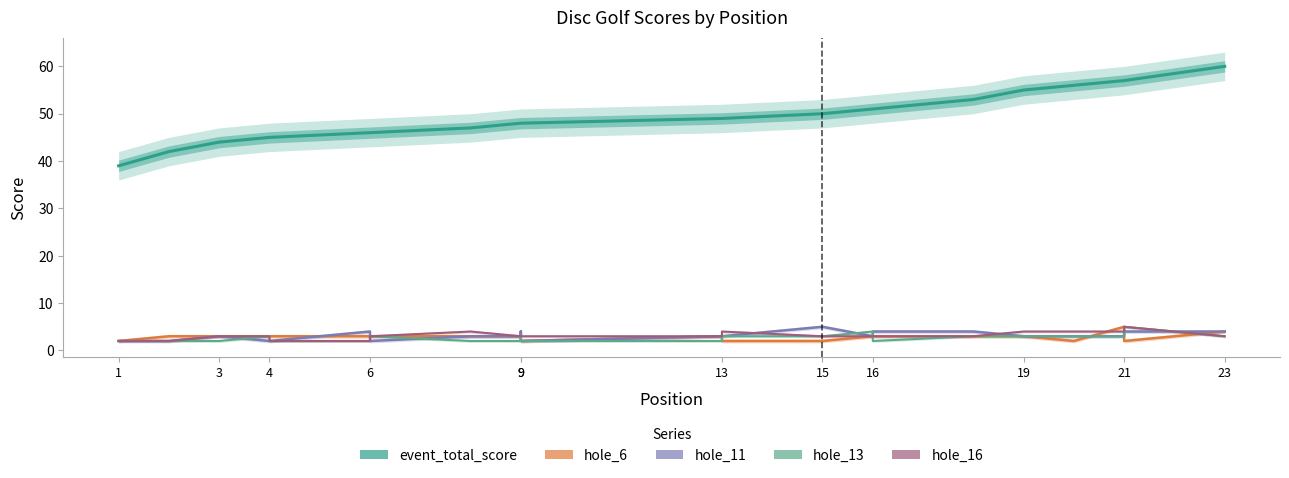

Is it true that hole_13 equals 1 at 6?

False